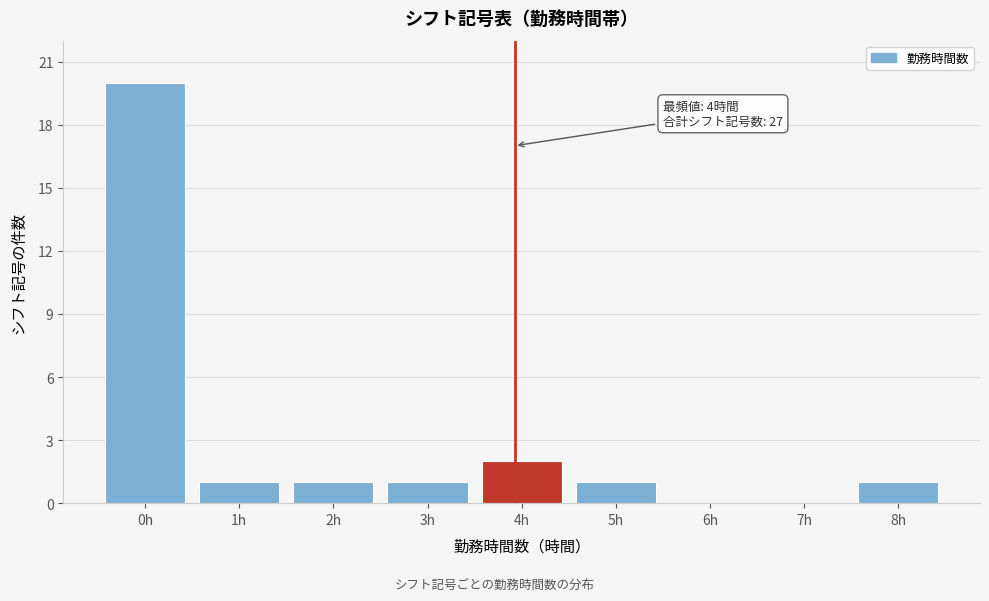

Reading left to right, extract all data points from this chart.

0h=20	1h=1	2h=1	3h=1	4h=2	5h=1	6h=0	7h=0	8h=1